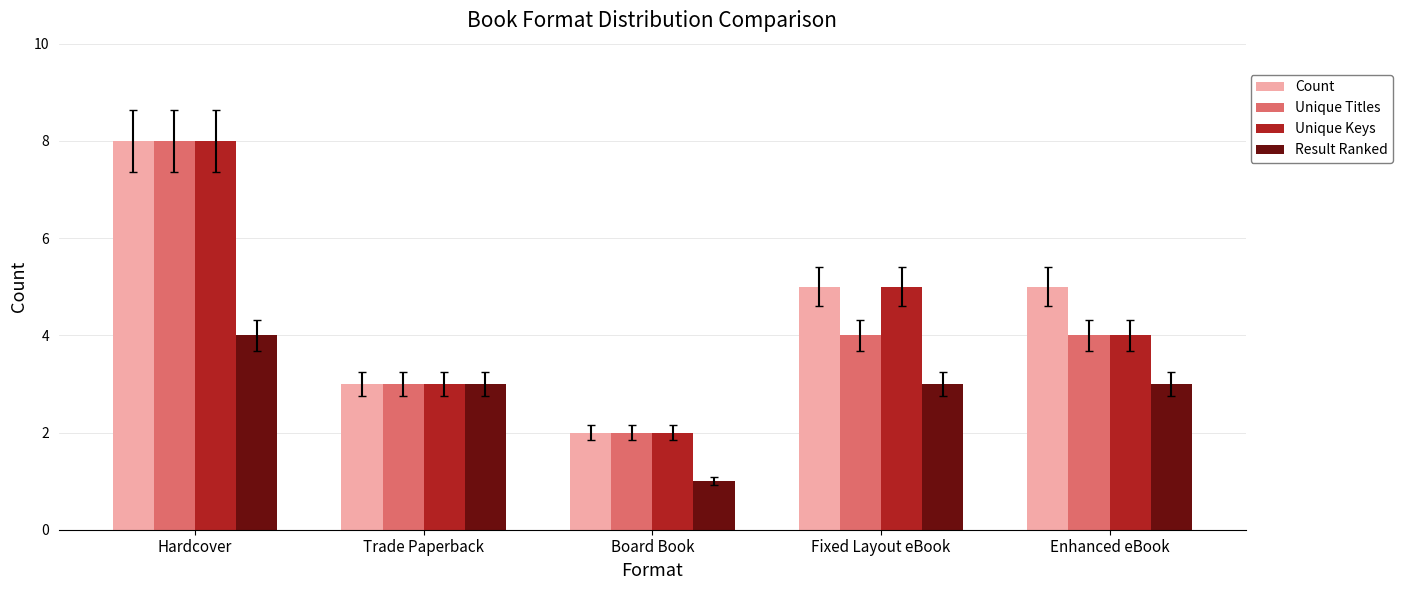

What is the average value of the Unique Titles series?

4